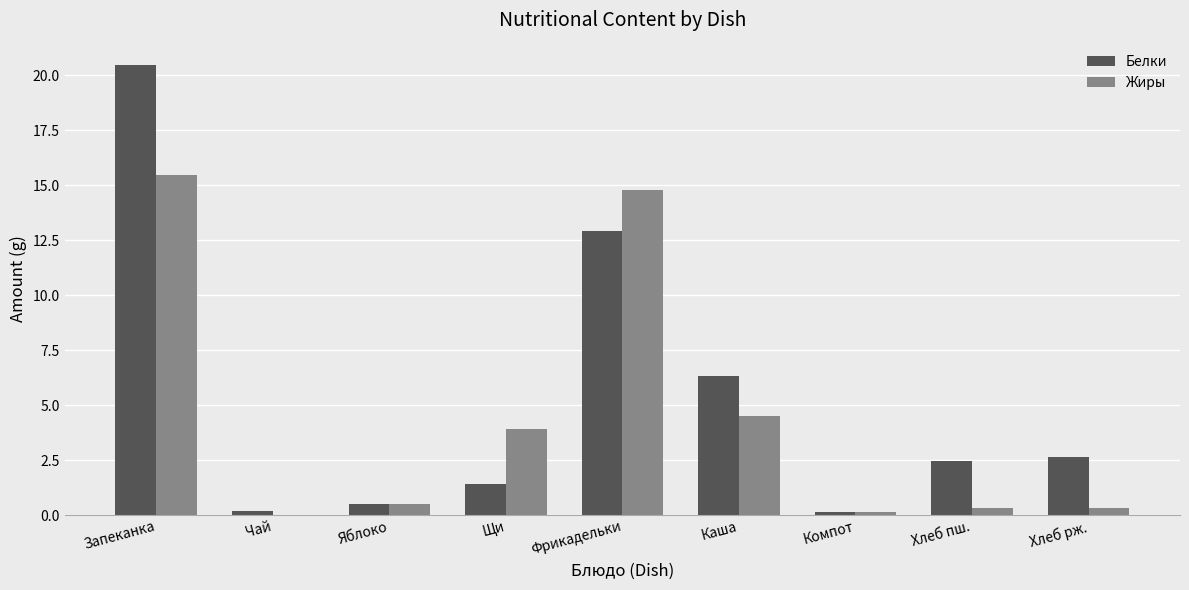

Between Фрикадельки and Каша, which series saw the biggest shift?

Жиры